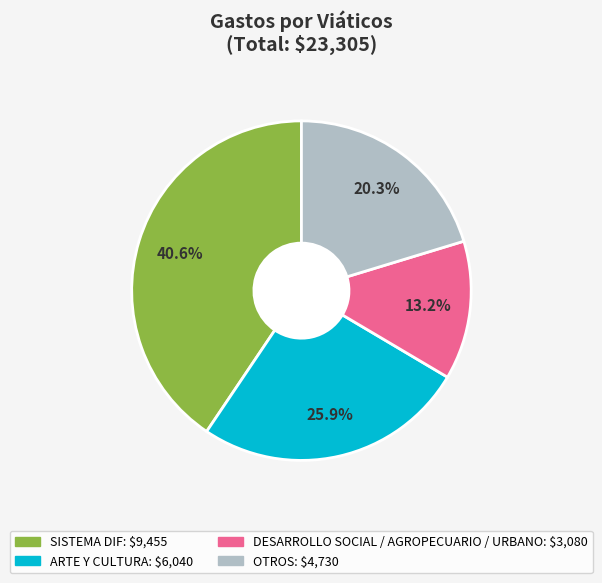

Is there a majority slice in this chart?

No